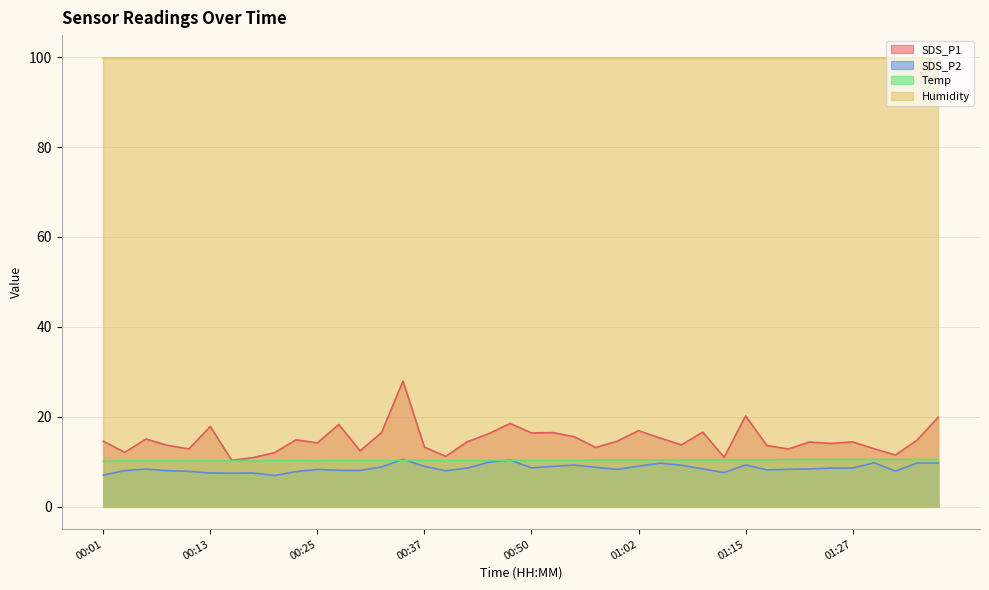

Where is SDS_P1 nearest to the value 19?

00:47